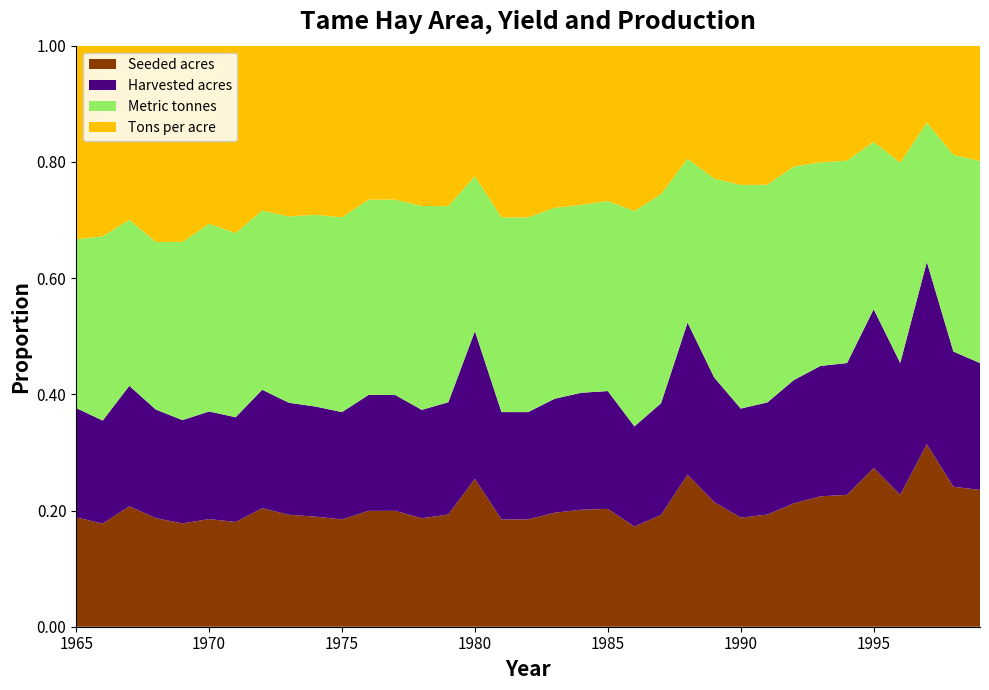

Reading left to right, what are all the values shown in this chart?

Seeded acres: 1965=960000.0	1966=1065000.0	1967=1052000.0	1968=940000.0	1969=1000000.0	1970=1160000.0	1971=1084000.0	1972=1200000.0	1973=1200000.0	1974=1250000.0	1975=1250000.0	1976=1400000.0	1977=1400000.0	1978=1400000.0	1979=1350000.0	1980=1300000.0	1981=1250000.0	1982=1250000.0	1983=1300000.0	1984=1300000.0	1985=1350000.0	1986=1435000.0	1987=1550000.0	1988=1600000.0	1989=1650000.0	1990=1770000.0	1991=1822647.0	1992=1950000.0	1993=1900000.0	1994=1950000.0	1995=1980000.0	1996=1913300.0	1997=1900000.0	1998=2050000.0	1999=2135000.0
Harvested acres: 1965=960000.0	1966=1065000.0	1967=1052000.0	1968=940000.0	1969=1000000.0	1970=1160000.0	1971=1084000.0	1972=1200000.0	1973=1200000.0	1974=1250000.0	1975=1250000.0	1976=1400000.0	1977=1400000.0	1978=1400000.0	1979=1350000.0	1980=1300000.0	1981=1250000.0	1982=1250000.0	1983=1300000.0	1984=1300000.0	1985=1350000.0	1986=1435000.0	1987=1550000.0	1988=1600000.0	1989=1650000.0	1990=1770000.0	1991=1822647.0	1992=1950000.0	1993=1900000.0	1994=1950000.0	1995=1980000.0	1996=1913300.0	1997=1900000.0	1998=1980000.0	1999=1980000.0
Metric tonnes: 1965=1481000.0	1966=1903000.0	1967=1451000.0	1968=1451000.0	1969=1724000.0	1970=2023000.0	1971=1905000.0	1972=1814000.0	1973=1996000.0	1974=2177000.0	1975=2268000.0	1976=2359000.0	1977=2359000.0	1978=2631000.0	1979=2359000.0	1980=1361000.0	1981=2268000.0	1982=2268000.0	1983=2177000.0	1984=2087000.0	1985=2177000.0	1986=3084400.0	1987=2903000.0	1988=1723700.0	1989=2630800.0	1990=3628700.0	1991=3538000.0	1992=3374700.0	1993=2966500.0	1994=2993700.0	1995=2086500.0	1996=2903000.0	1997=1451500.0	1998=2880300.0	1999=3152500.0
Tons per acre: 1965=1.7	1966=2.0	1967=1.5	1968=1.7	1969=1.9	1970=1.9	1971=1.9	1972=1.7	1973=1.8	1974=1.9	1975=2.0	1976=1.9	1977=1.9	1978=2.1	1979=1.9	1980=1.1	1981=2.0	1982=2.0	1983=1.9	1984=1.8	1985=1.8	1986=2.4	1987=2.1	1988=1.2	1989=1.8	1990=2.3	1991=2.3	1992=1.9	1993=1.7	1994=1.7	1995=1.2	1996=1.7	1997=0.8	1998=1.6	1999=1.8